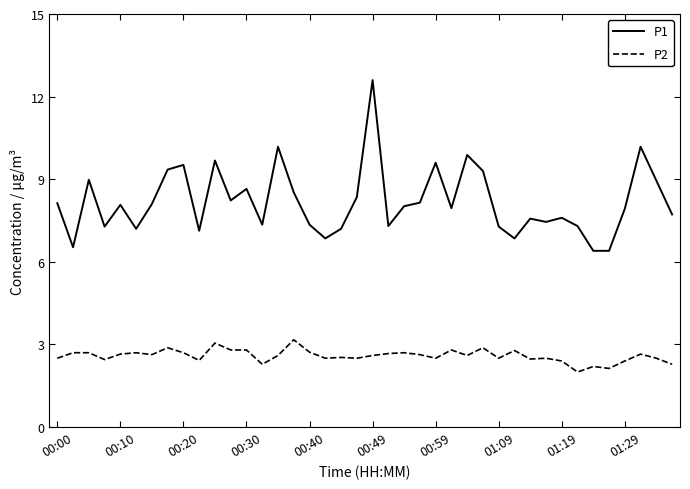

What is the lowest value of the P2 series?

2.0